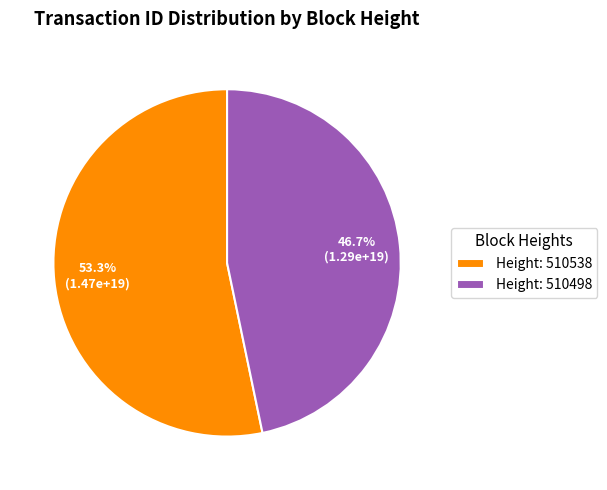

Is there a majority slice in this chart?

Yes